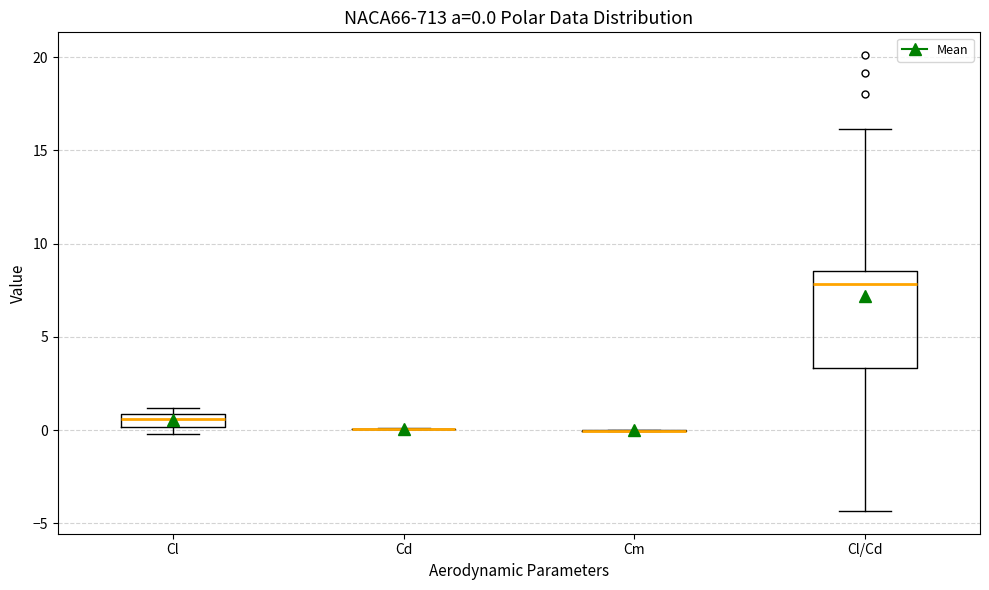

Comparing the boxes themselves (not the whiskers), which one is the tallest?

Cl/Cd